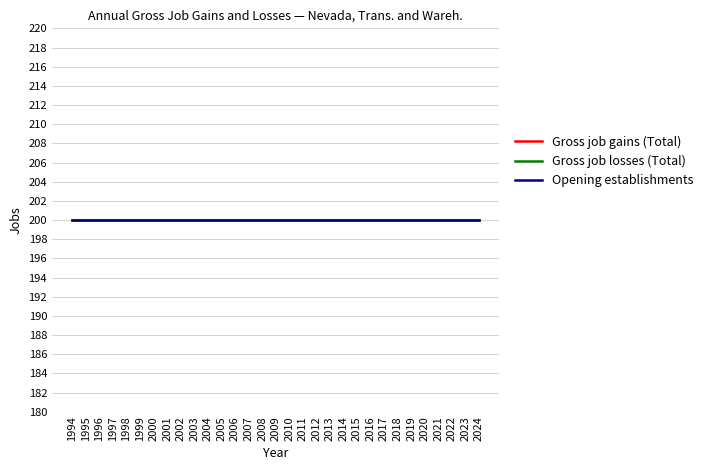

Rank the categories by Gross job gains (Total) value from highest to lowest.

1994, 1995, 1996, 1997, 1998, 1999, 2000, 2001, 2002, 2003, 2004, 2005, 2006, 2007, 2008, 2009, 2010, 2011, 2012, 2013, 2014, 2015, 2016, 2017, 2018, 2019, 2020, 2021, 2022, 2023, 2024